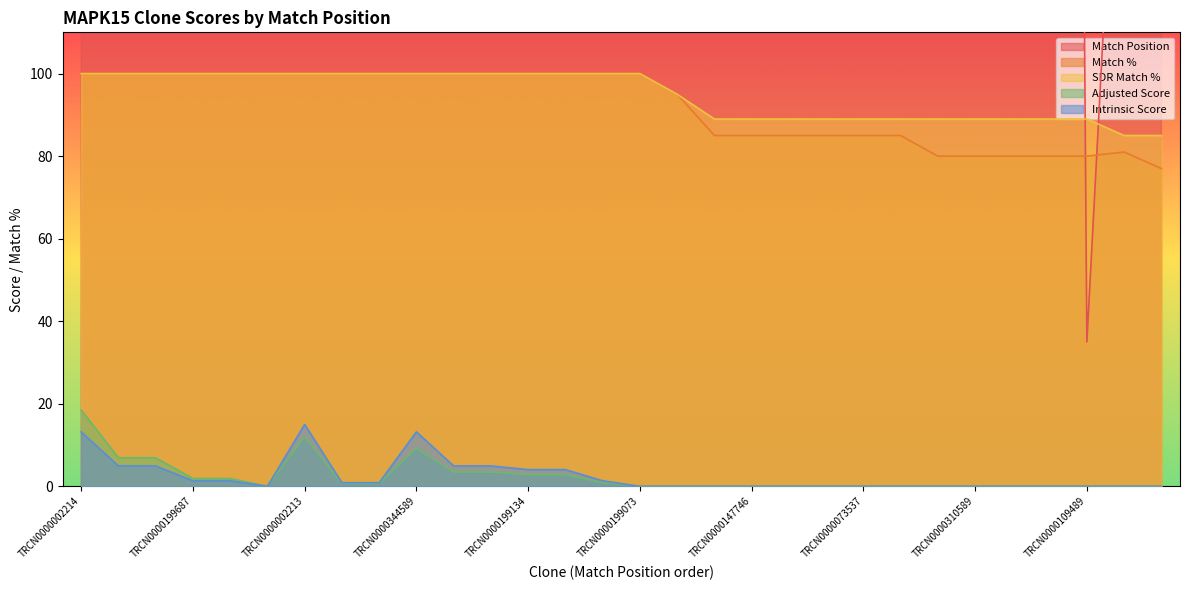

How many distinct data groups are displayed?

5